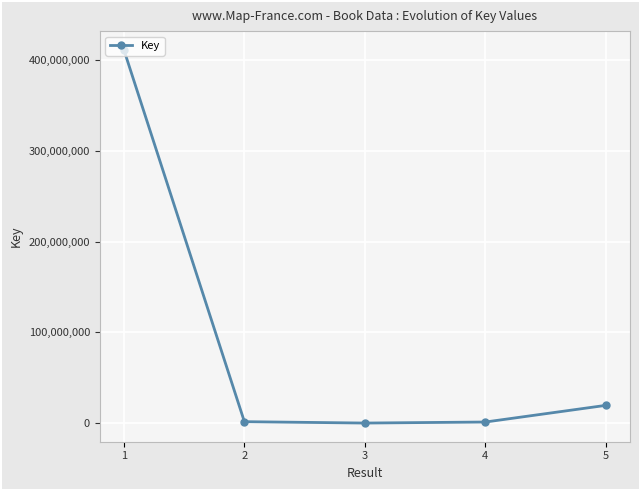

True or false: the data shows 19535829 at 5.

True